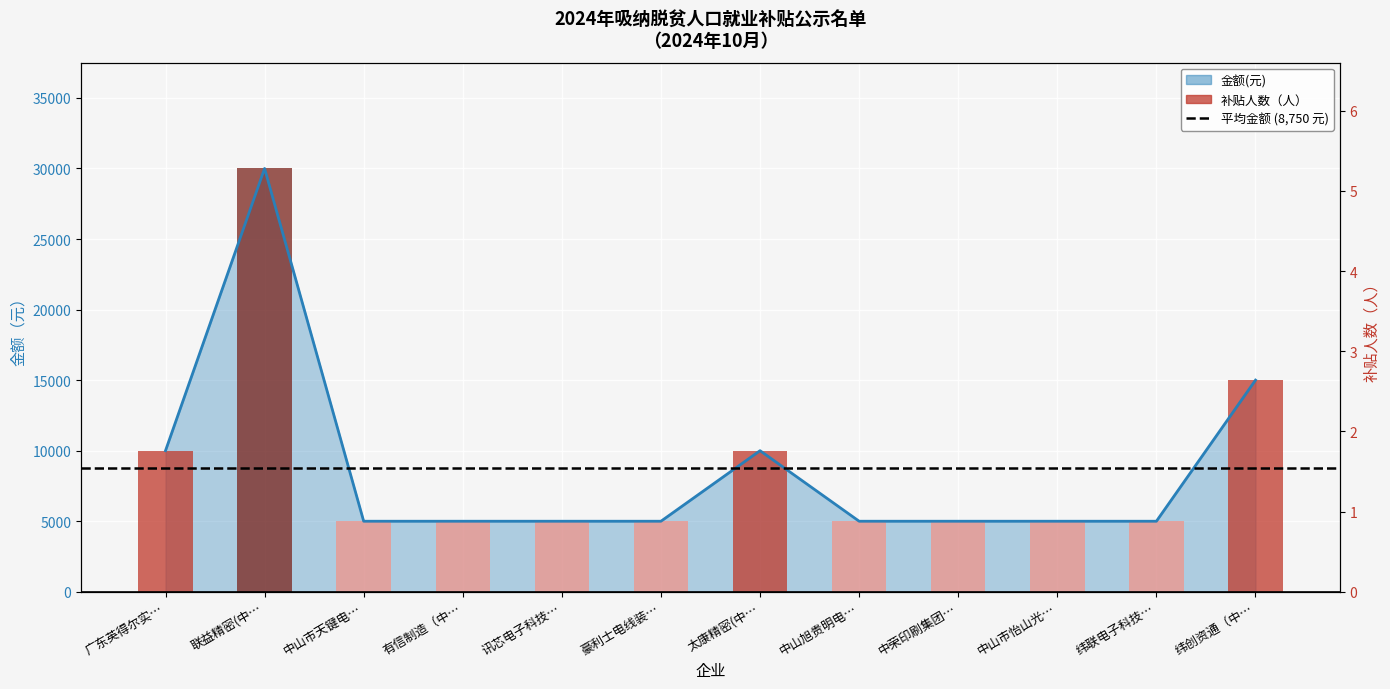

Which series reaches the maximum Y coordinate?

补贴人数